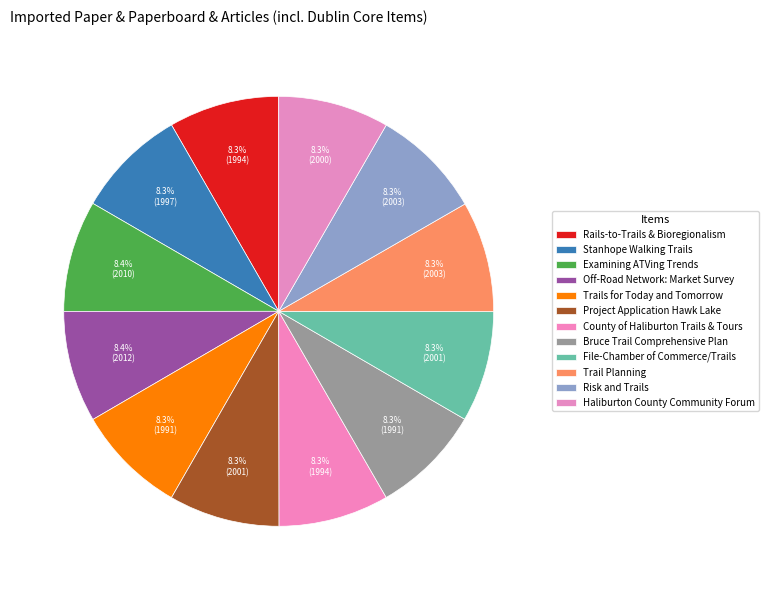

To the nearest percent, what is the average slice percentage?

8%